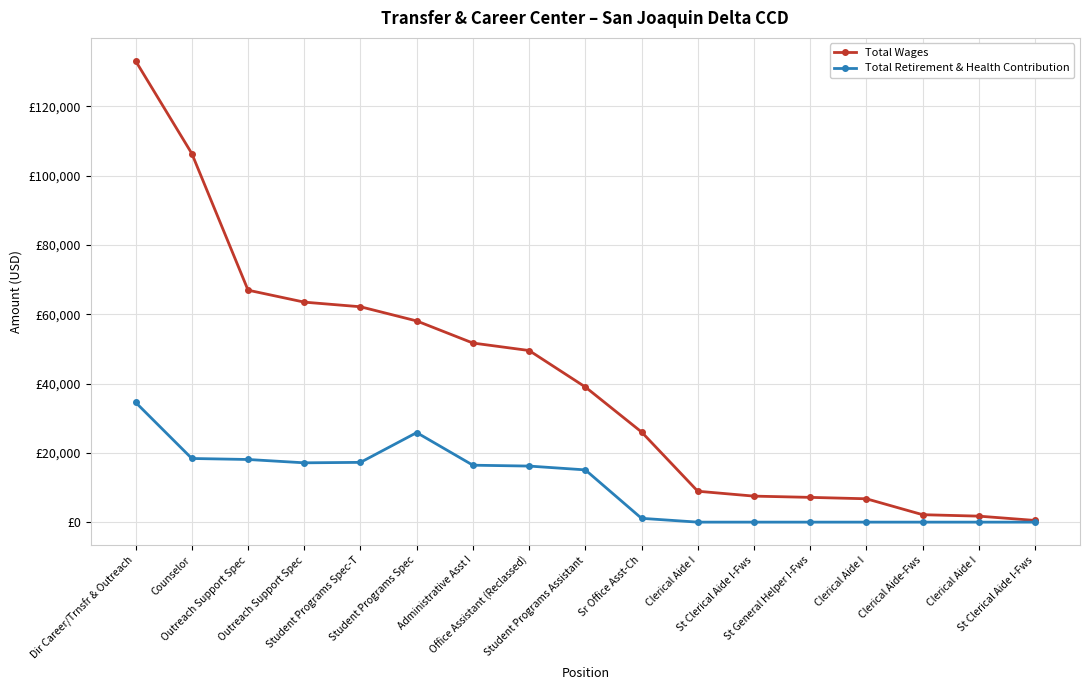

What is the difference between the second highest and second lowest values in the Total Wages series?

104629